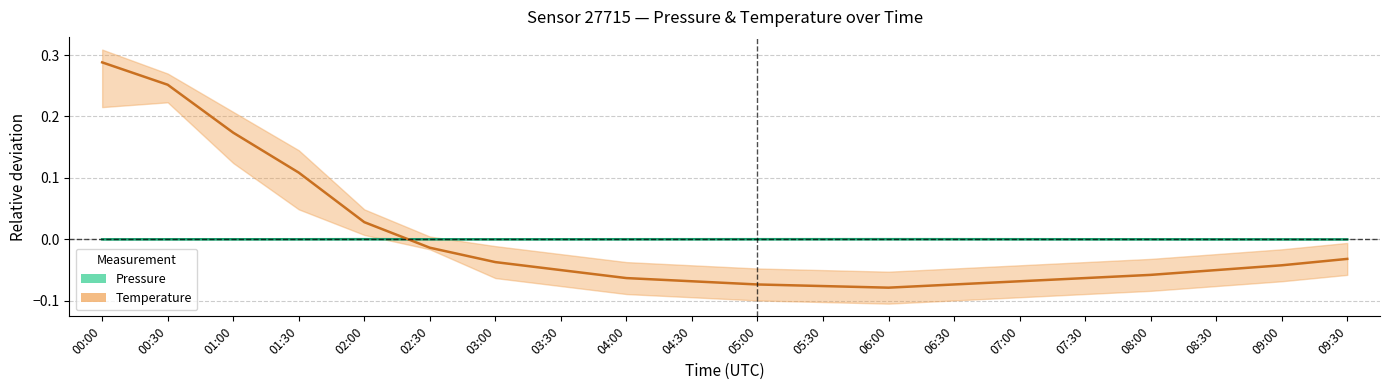

What is the difference between the maximum and minimum values in the Temperature series?

0.4